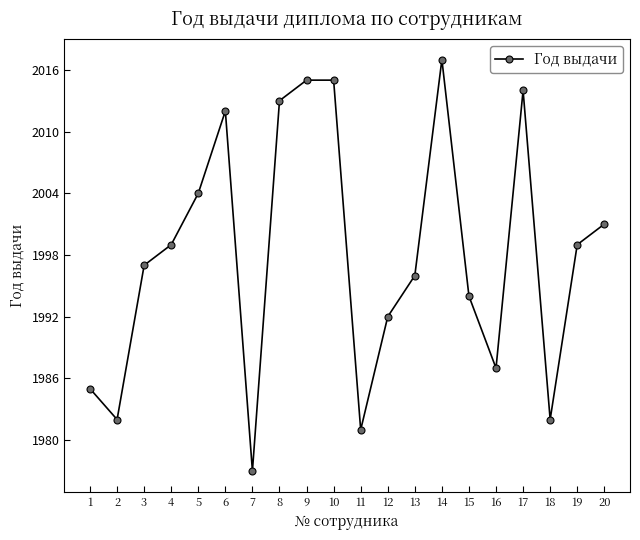

What is the value of the 11th point from the left?

1981